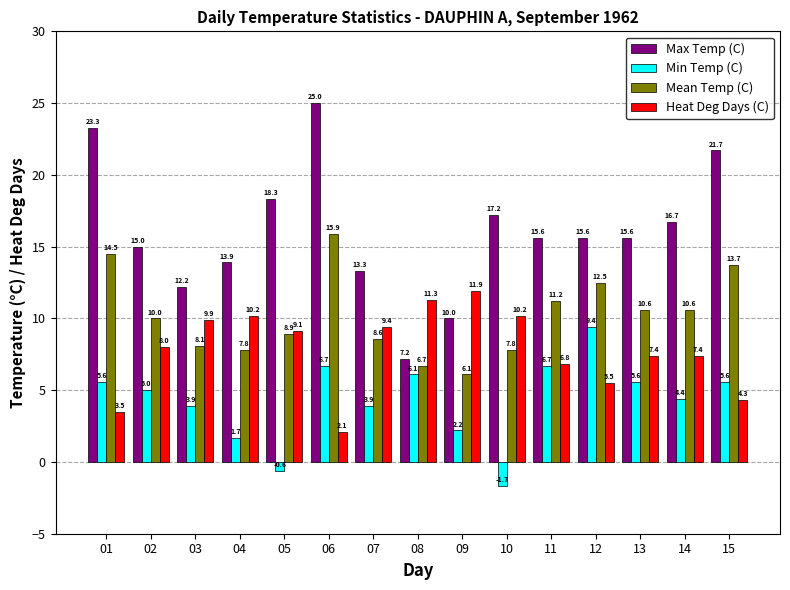

What is the value of the Heat Deg Days (C) bar at the 4th from the left?

10.2